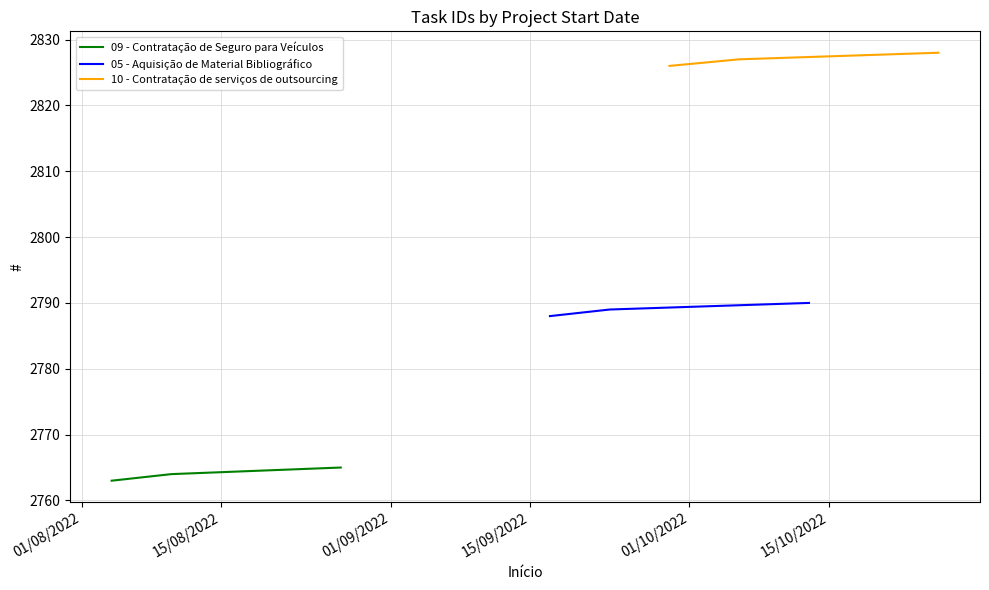

What is the difference between the maximum and minimum values in the 05 - Aquisição de Material Bibliográfico series?

2